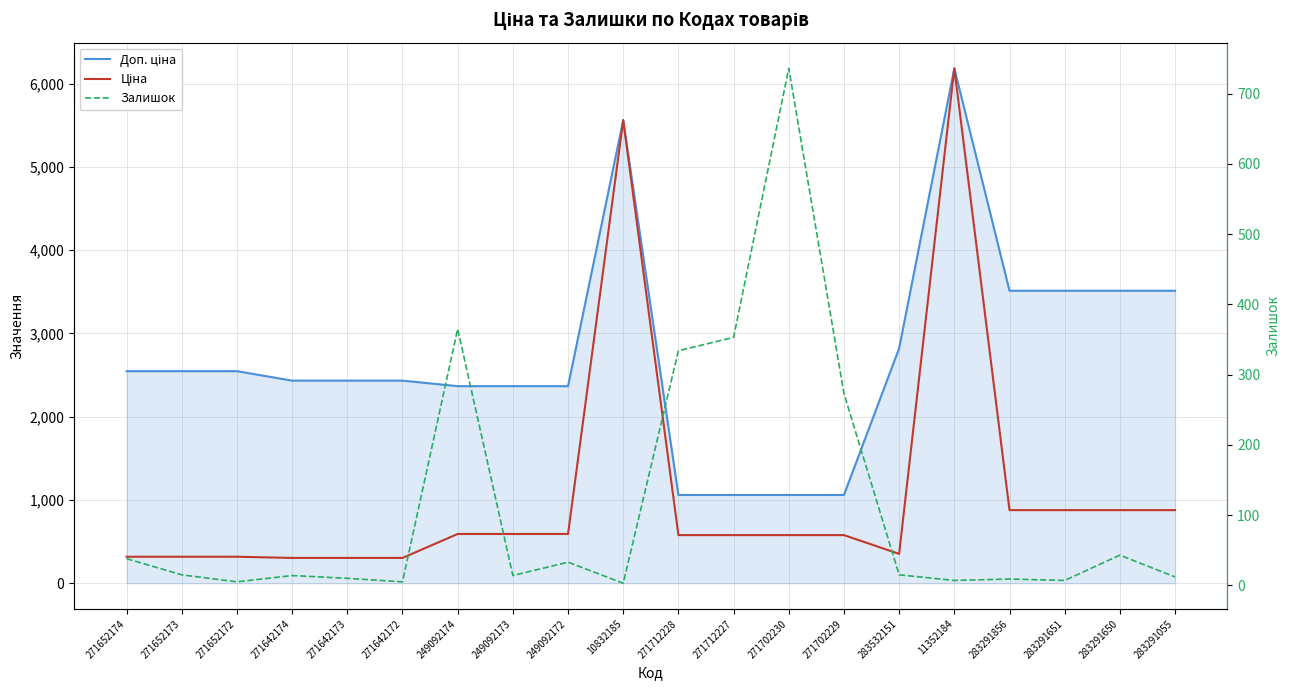

How many data points in Доп. ціна are less than 2546?

10